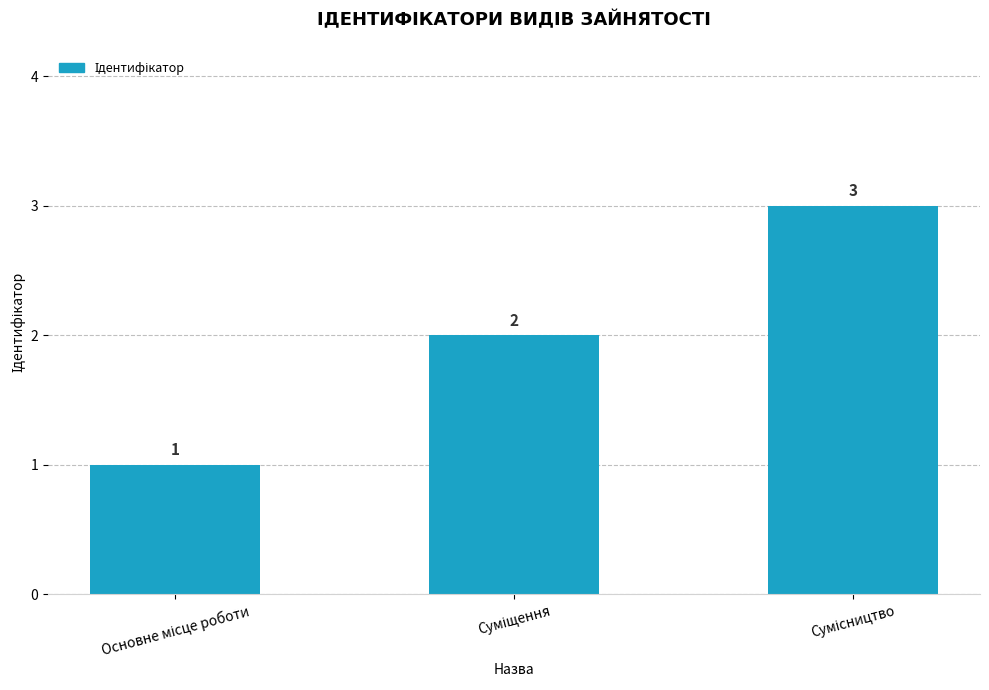

How many values are between 1 and 3?

3